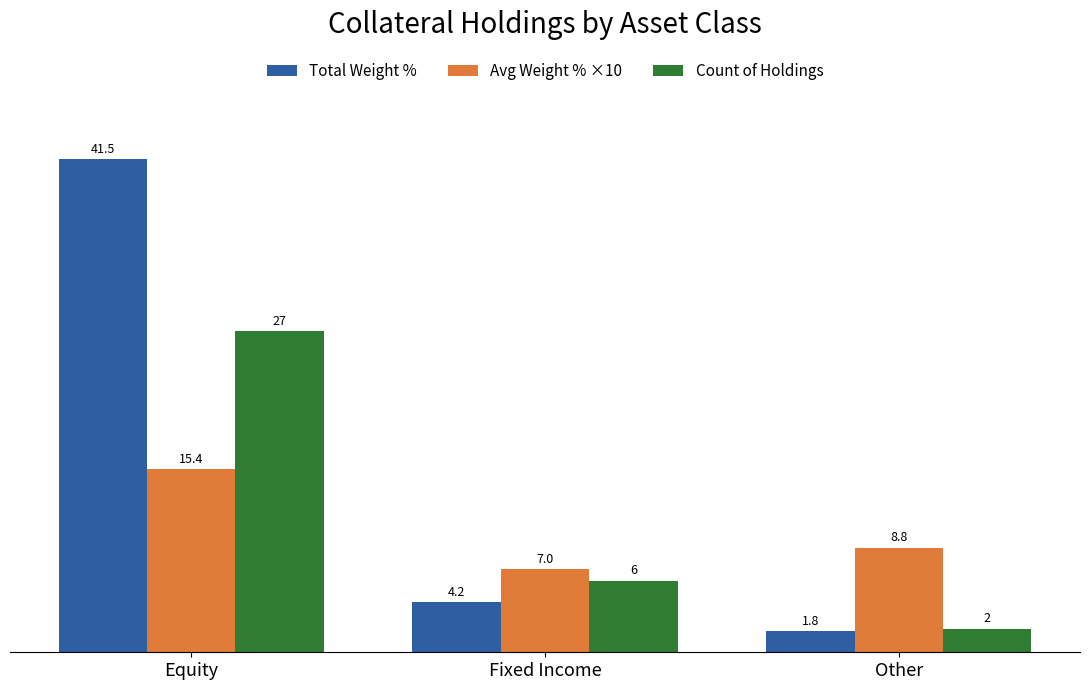

How many data points in Total Weight % are less than 4?

1